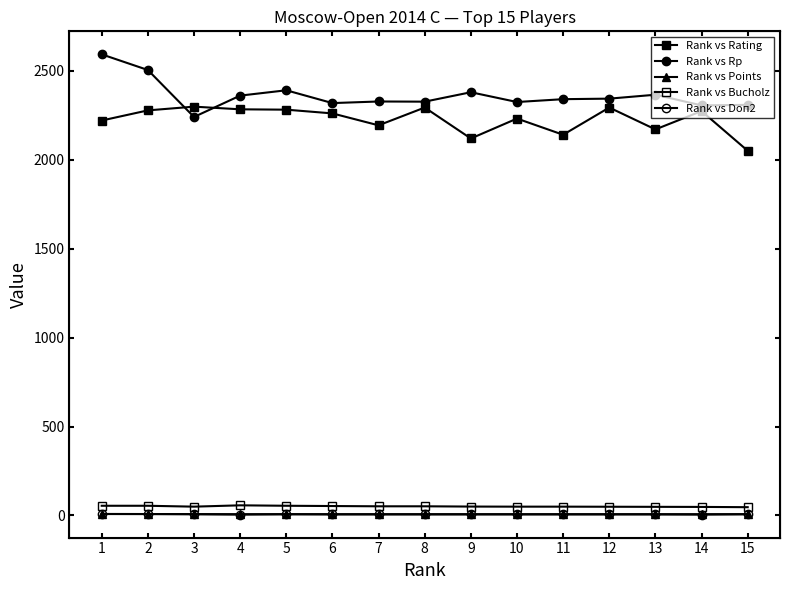

At which label is Rank vs Points closest to 7?

4